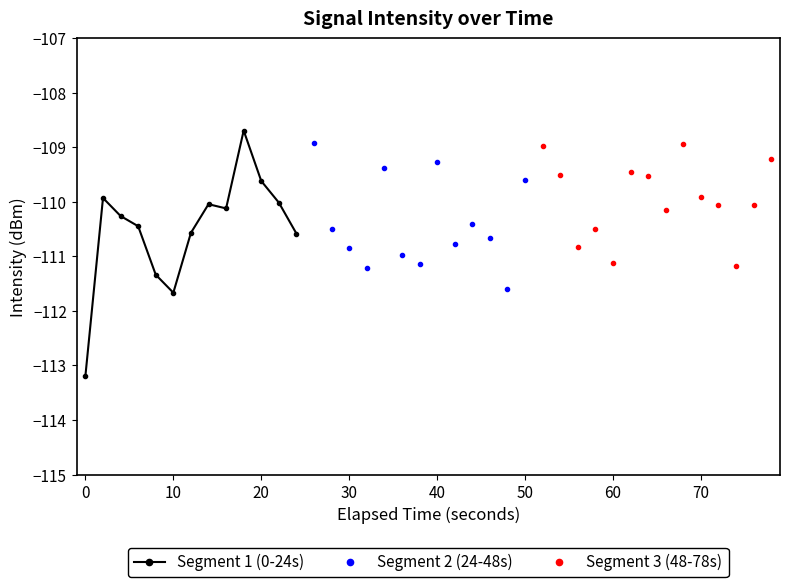

Reading left to right, extract all data points from this chart.

-113.2	-109.9	-110.3	-110.4	-111.3	-111.7	-110.6	-110.0	-110.1	-108.7	-109.6	-110.0	-110.6	-108.9	-110.5	-110.8	-111.2	-109.4	-111.0	-111.1	-109.3	-110.8	-110.4	-110.7	-111.6	-109.6	-109.0	-109.5	-110.8	-110.5	-111.1	-109.4	-109.5	-110.2	-108.9	-109.9	-110.1	-111.2	-110.1	-109.2